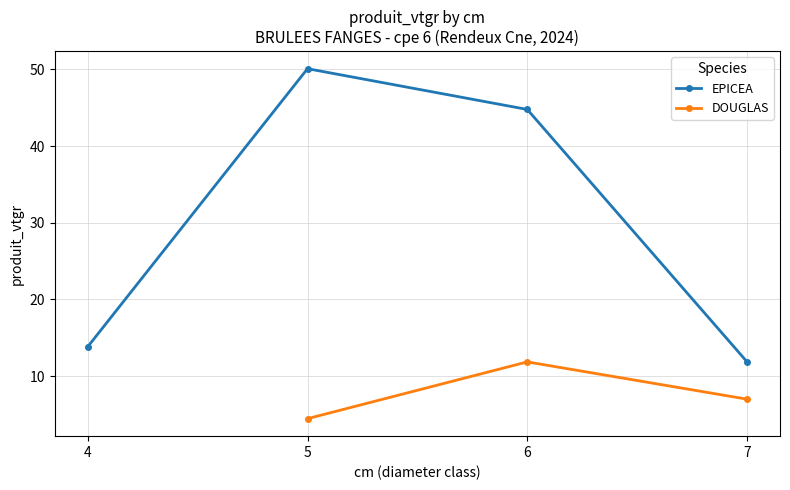

What is the value of the EPICEA point at the 1st from the left?

13.8